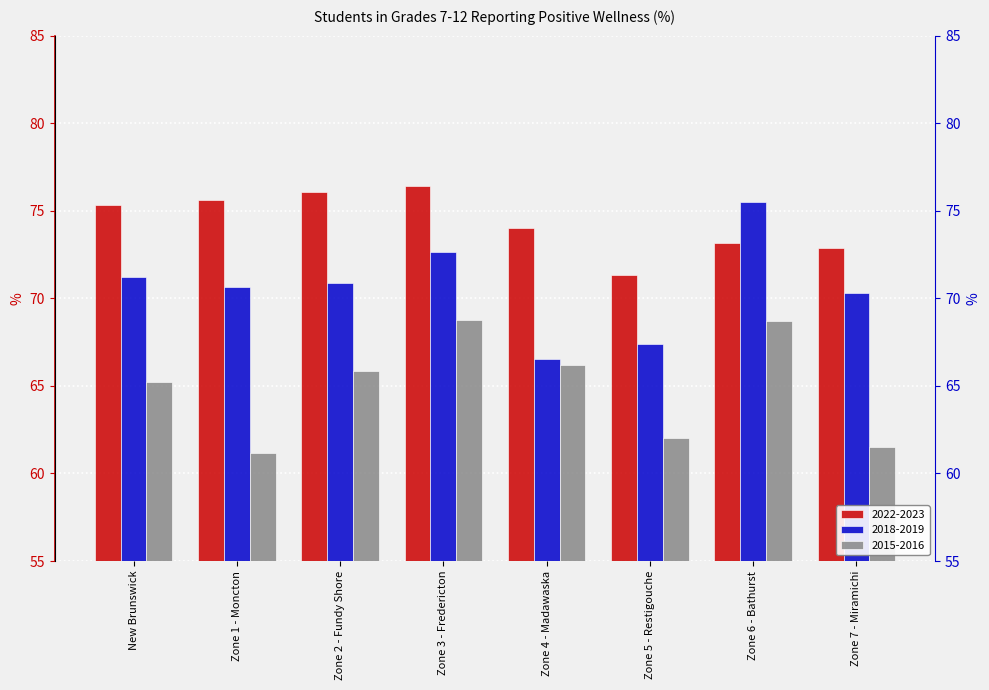

Which series has the widest spread of values?

2018-2019